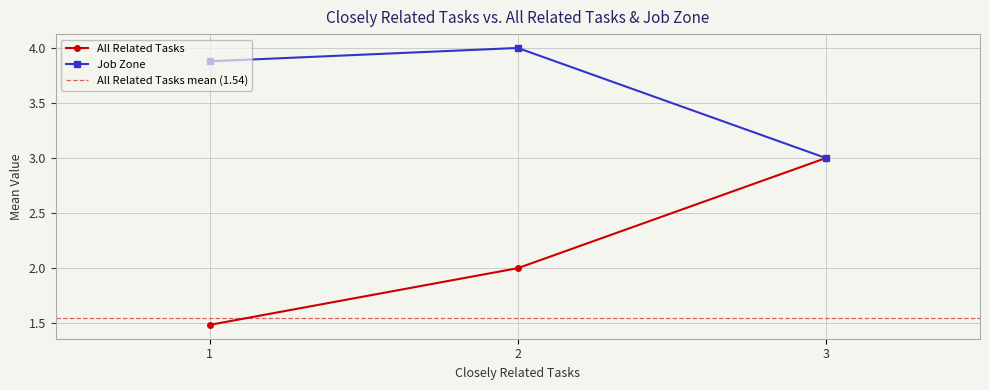

At which label does Job Zone reach its minimum?

3